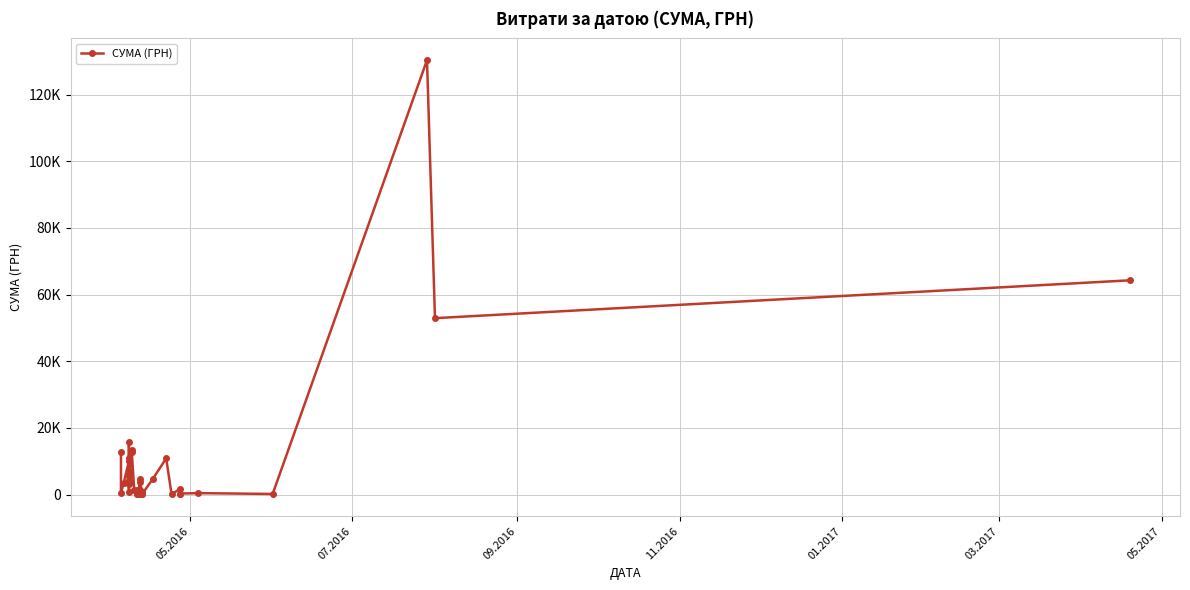

What is the value of the 17th point from the left?

464.0